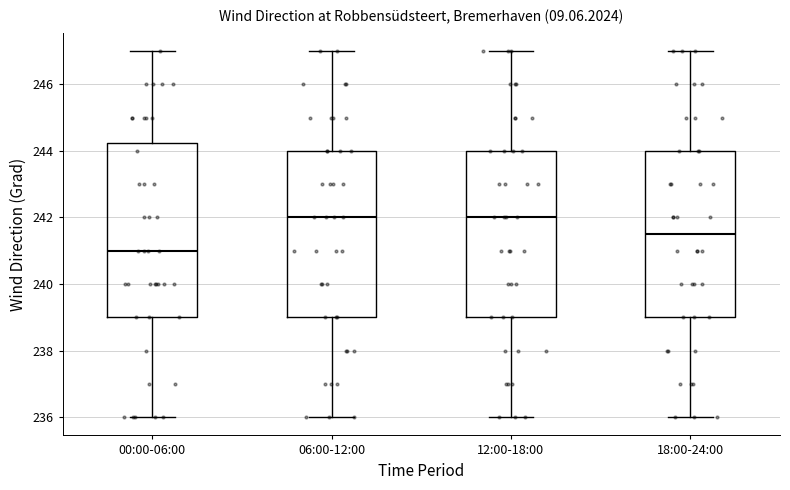

Comparing the boxes themselves (not the whiskers), which one is the tallest?

00:00-06:00